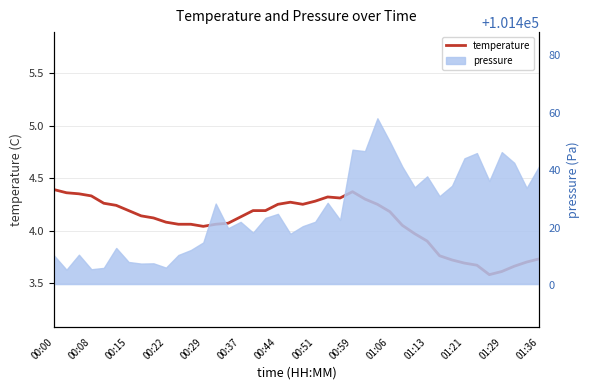

At which category does the data reach its first local peak?

19